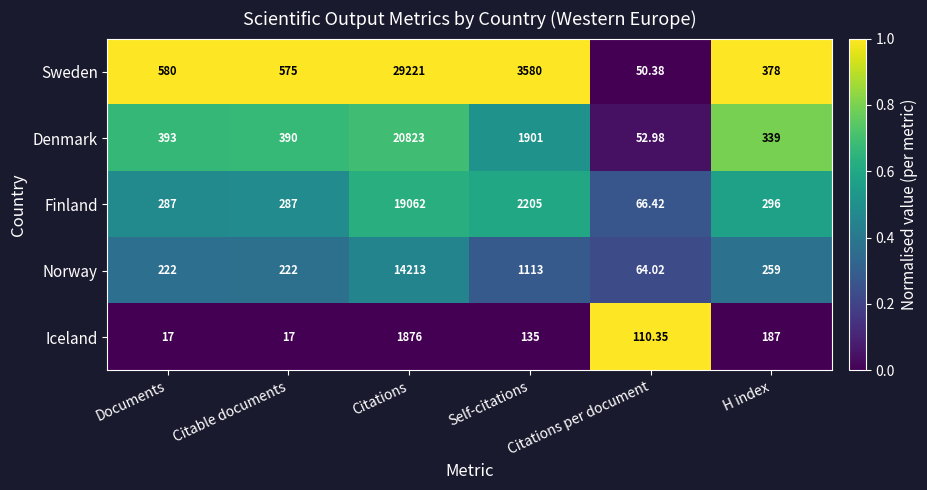

At which label does Denmark reach its peak?

Citations